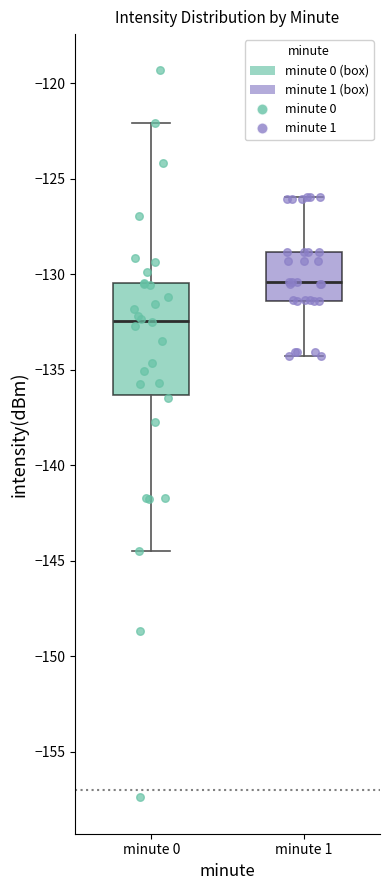

Reading left to right, transcribe this box plot: for each box, give where its median line is, the range the box spans, and where its two whiskers end, as read against the y-axis. The values are not printed on the chart, so give them approximately, as read against the axis.

minute 0: median -132.5, box -136.5 to -130.5, whiskers -144.5 to -122.0
minute 1: median -130.5, box -131.5 to -129.0, whiskers -134.5 to -126.0